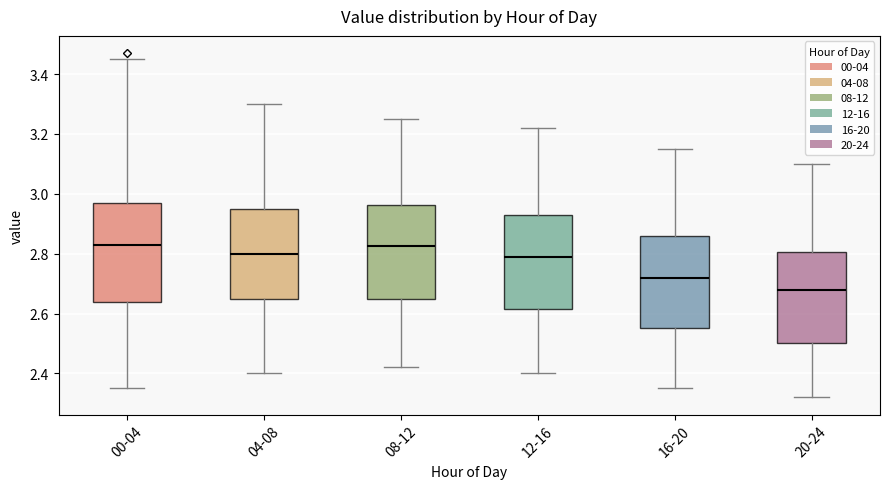

Where does the median line of the box for 16-20 sit on the y-axis? The values are not printed on the chart, so give them approximately, as read against the axis.

2.72